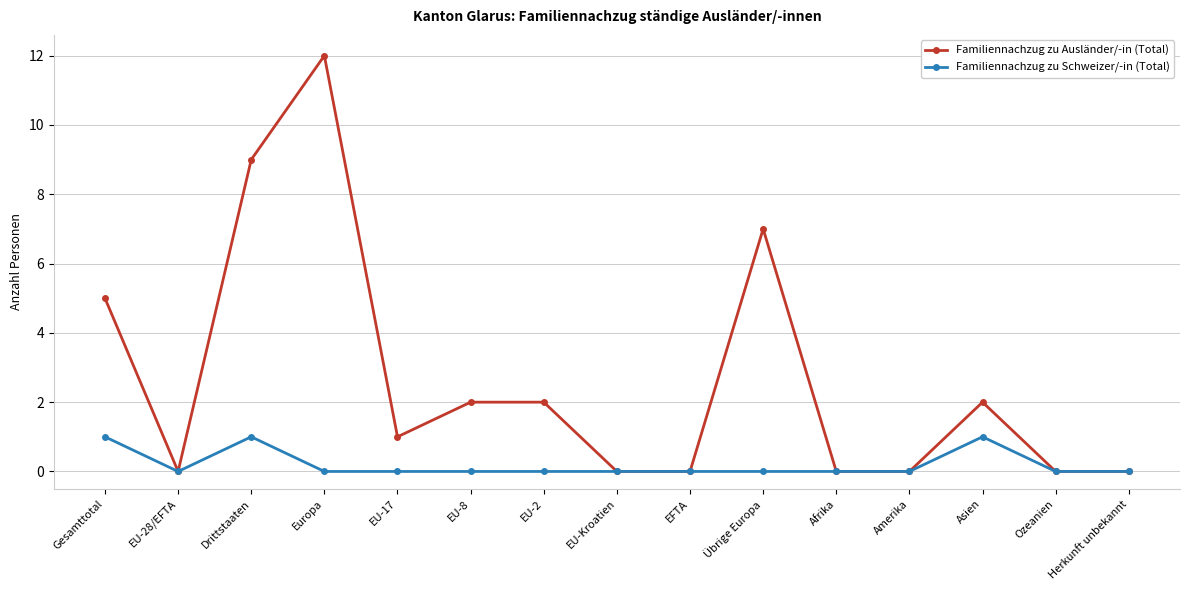

Is the value of Familiennachzug zu Schweizer/-in (Total) at EFTA greater than the value of Familiennachzug zu Ausländer/-in (Total) at EU-8?

No